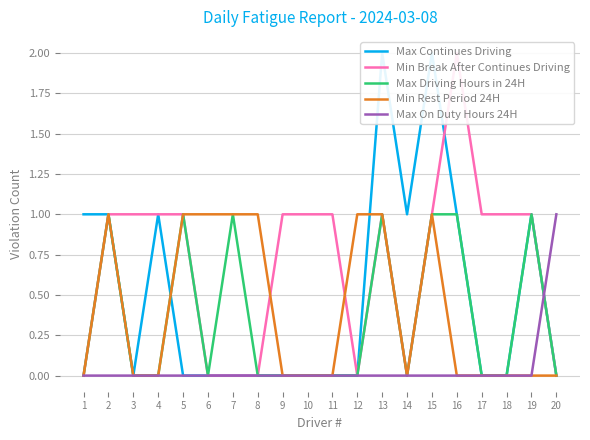

At which category is the sum across all series the highest?

13